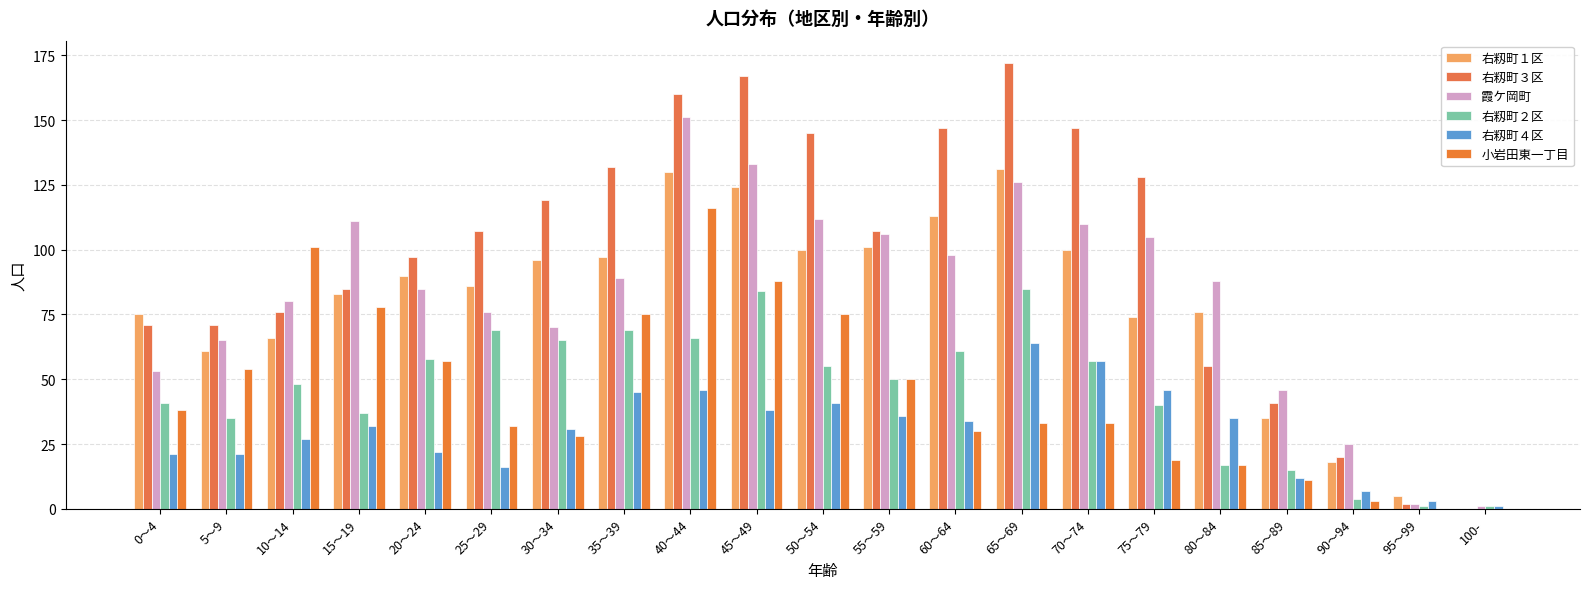

What position from the left is 100-?

21